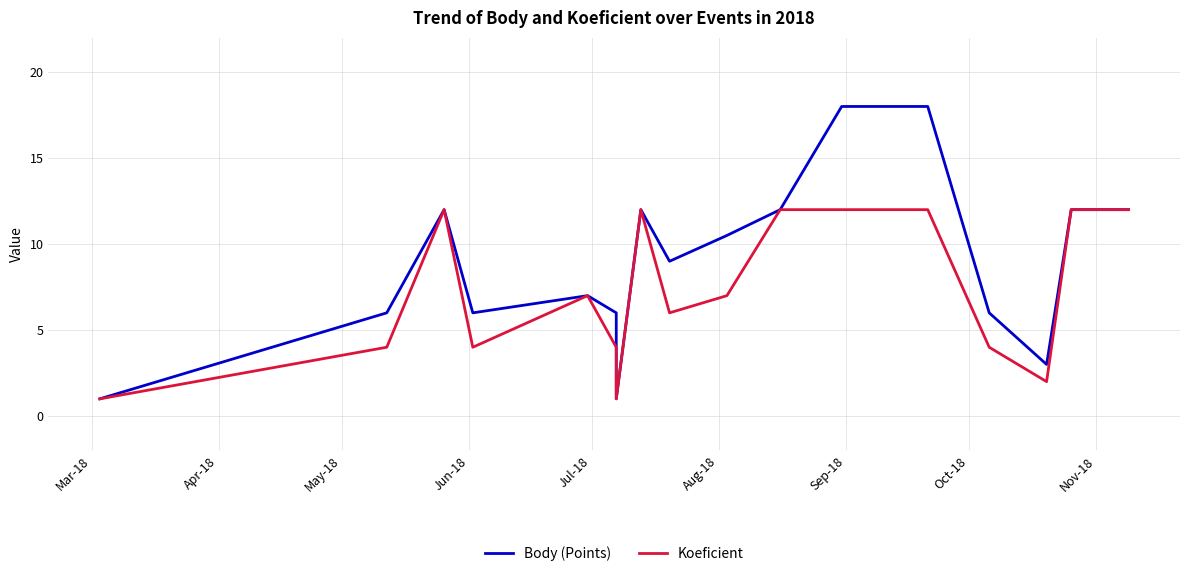

At how many categories does at least one series exceed 14?

2